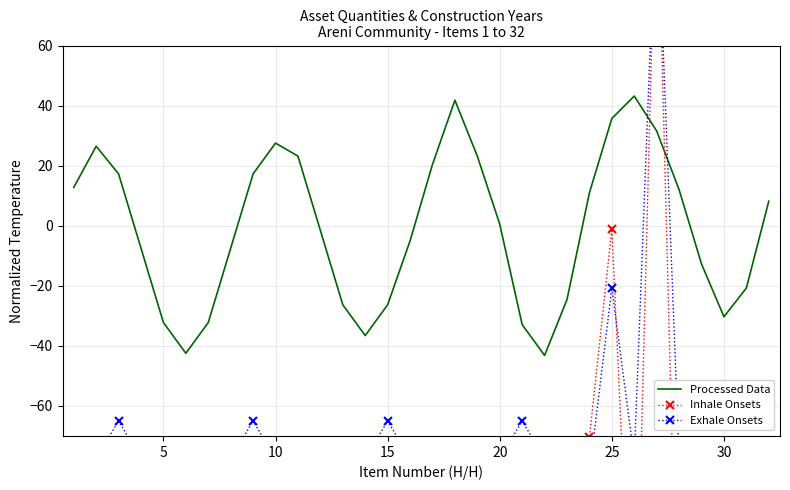

Count the number of data series in this chart.

3